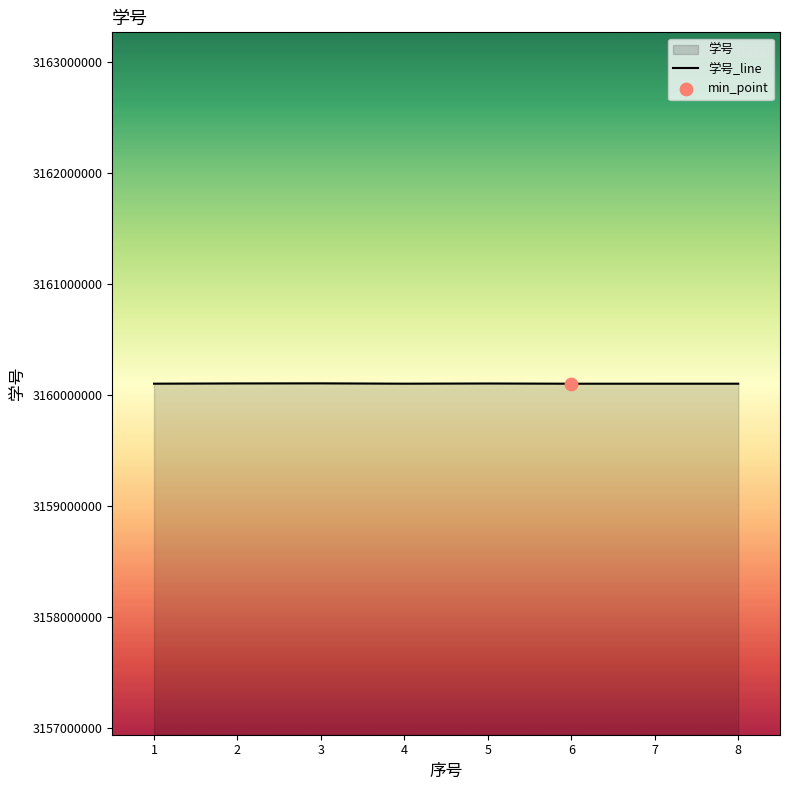

Which has a higher value, 4 or 8?

4